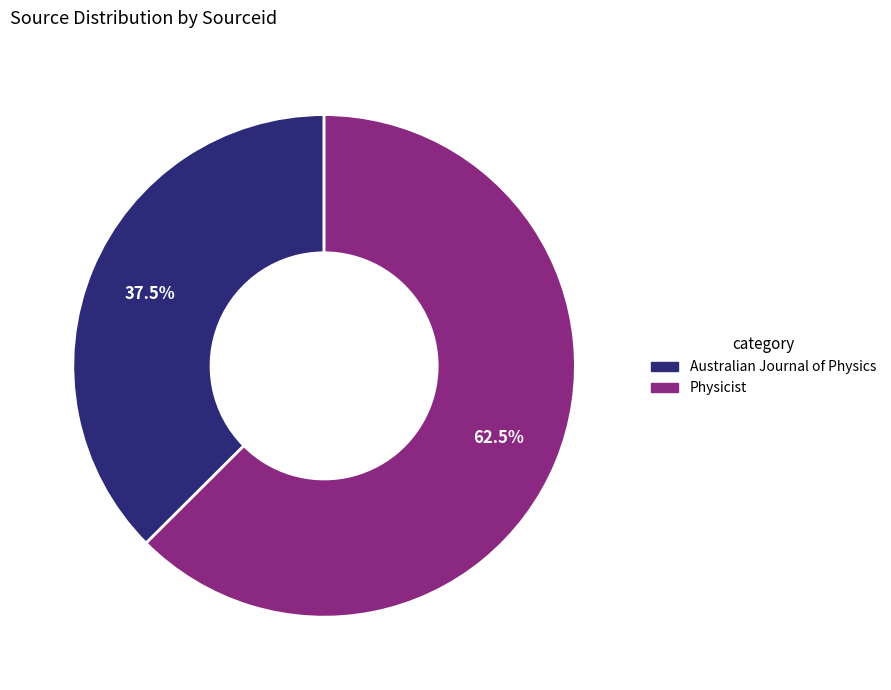

What is the largest slice in the pie chart?

Physicist